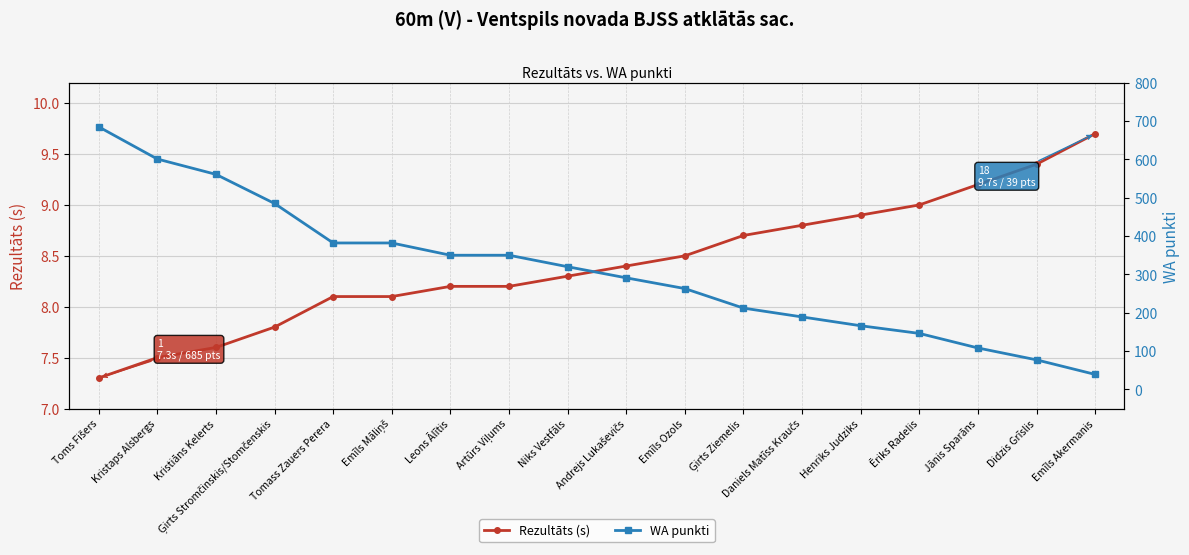

Read the WA punkti value at Kristiāns Kelerts.

561.0